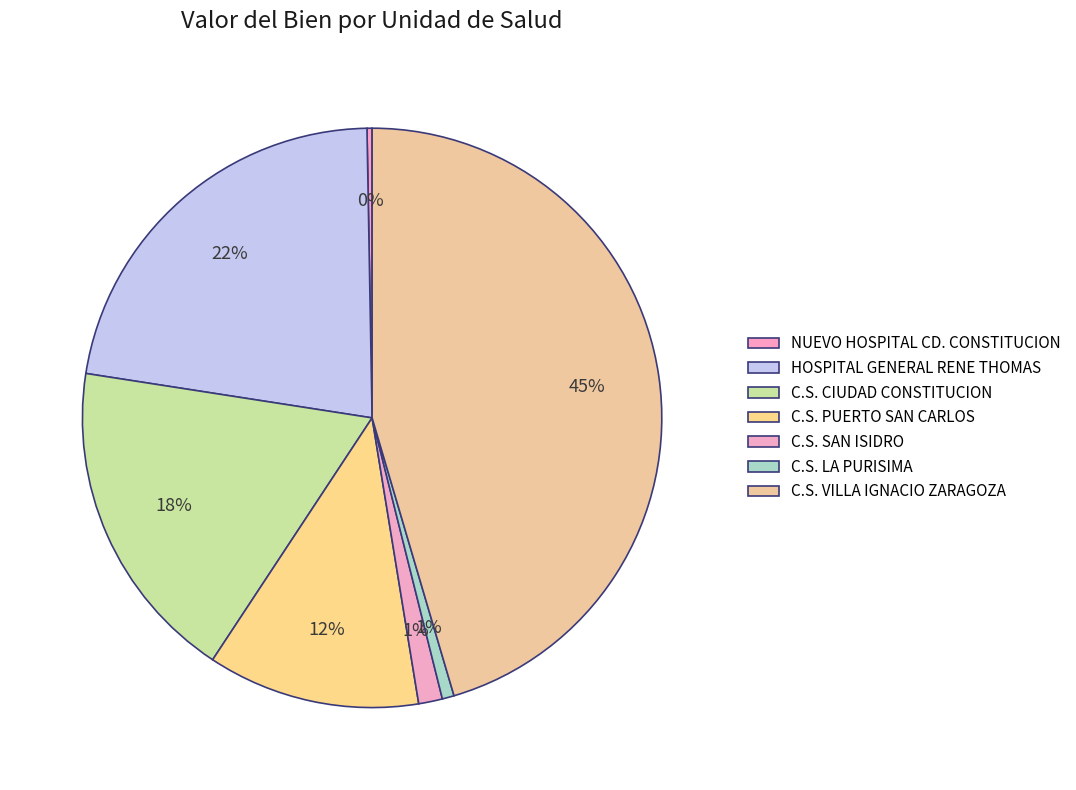

What percentage do C.S. PUERTO SAN CARLOS and NUEVO HOSPITAL CD. CONSTITUCION together represent?

12.1%